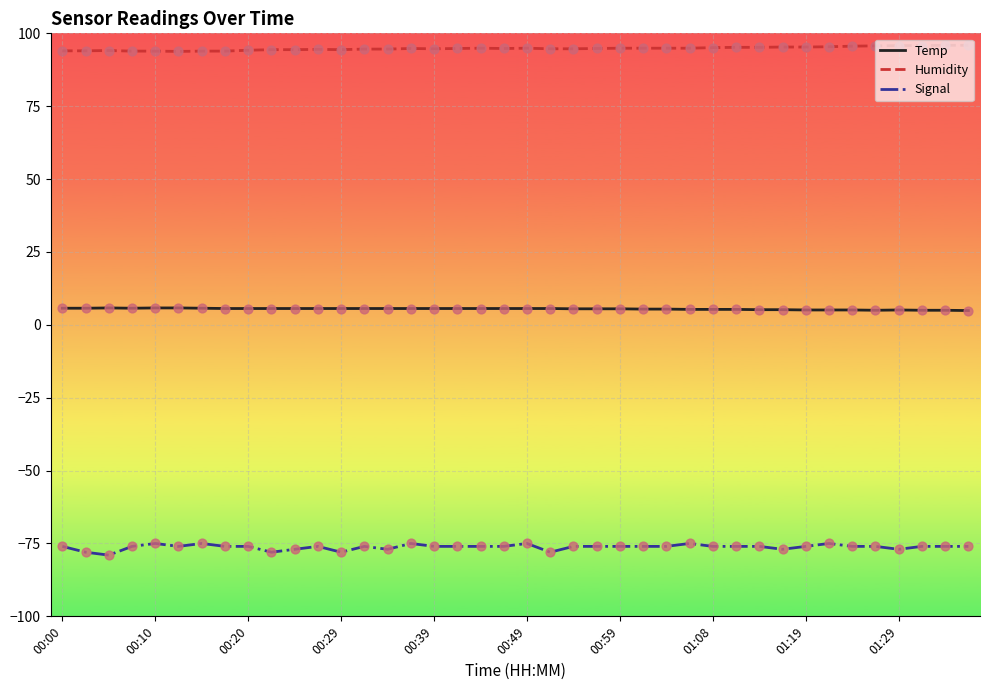

Which series has the widest spread of values?

Signal